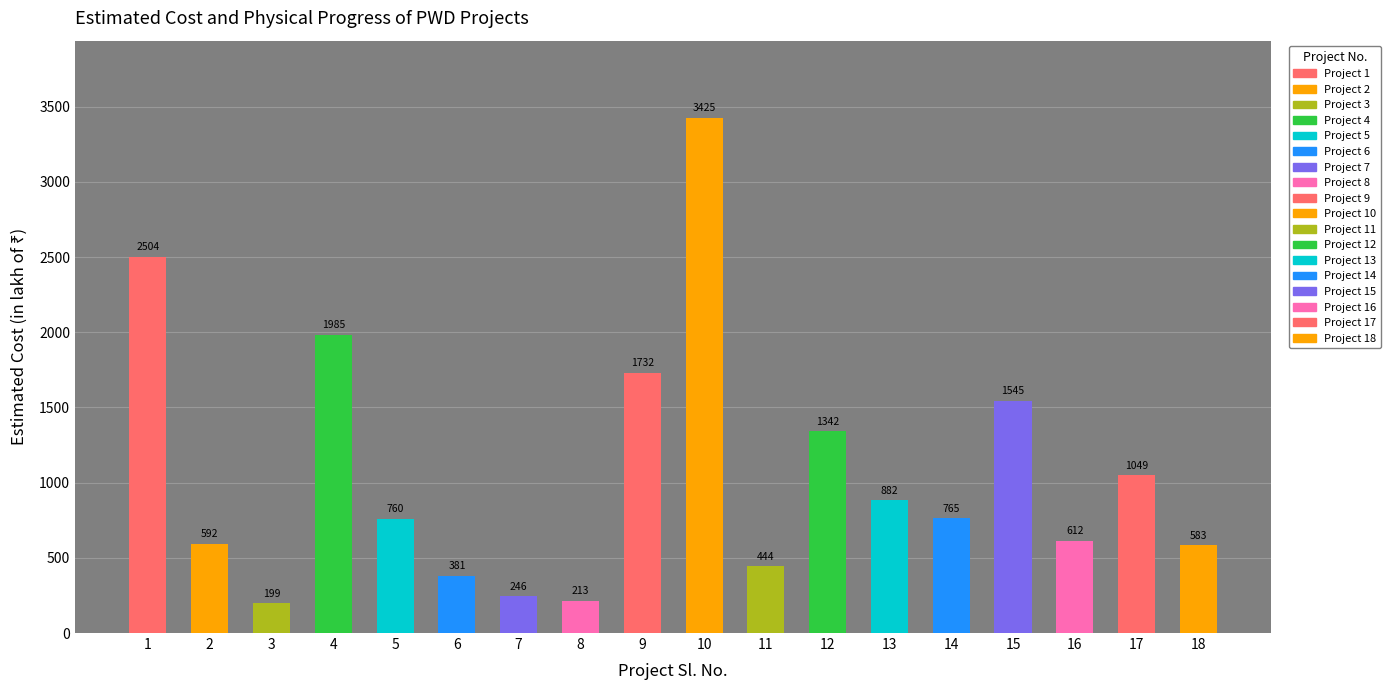

What is the sum of the values at 18 and 5?

1343.6